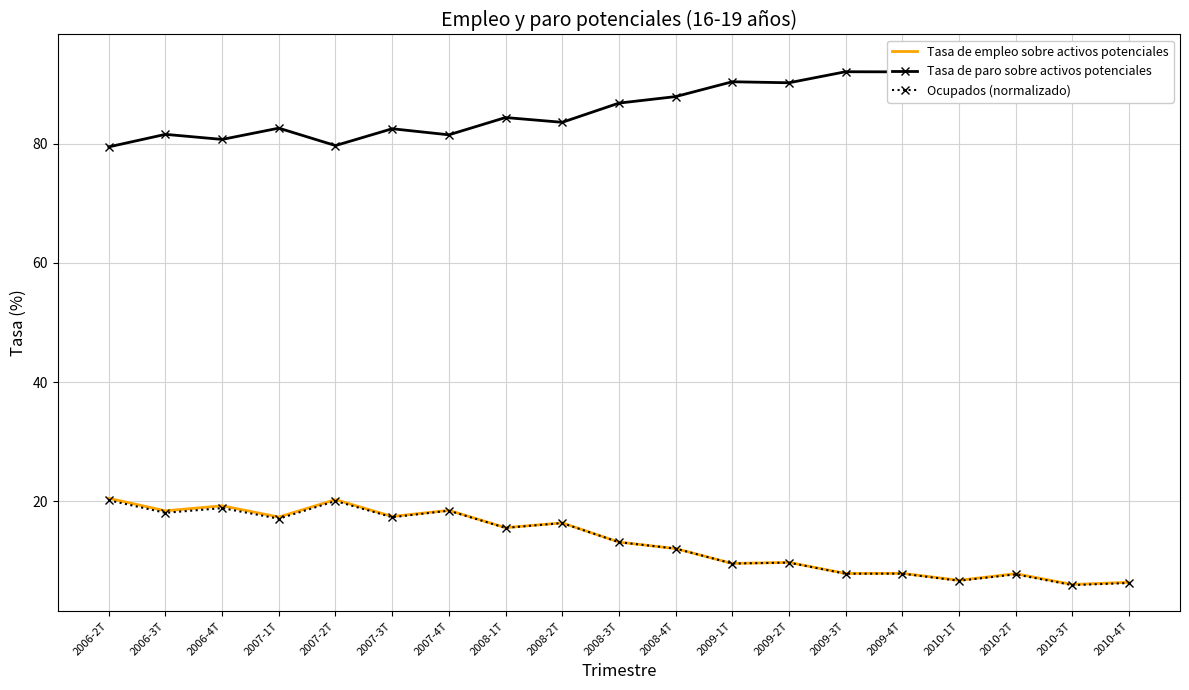

True or false: Tasa de paro sobre activos potenciales has a value of 86.8 at 2008-3T.

True